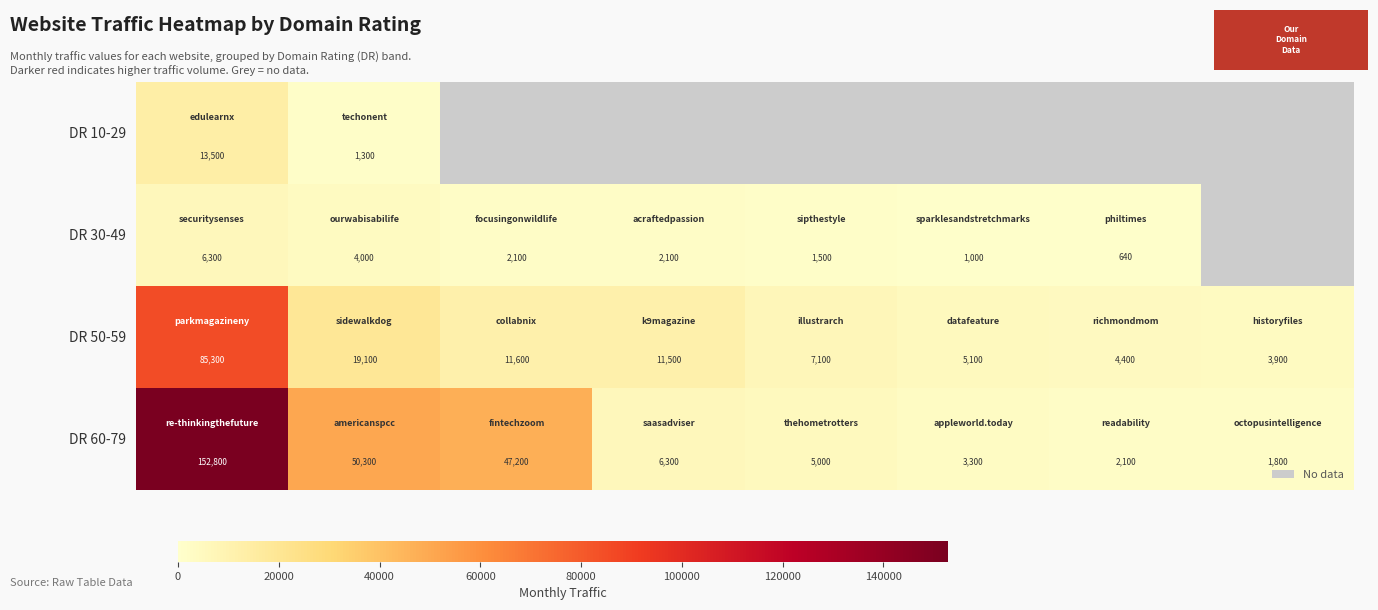

What is the sum of all DR 50-59 values?

148000